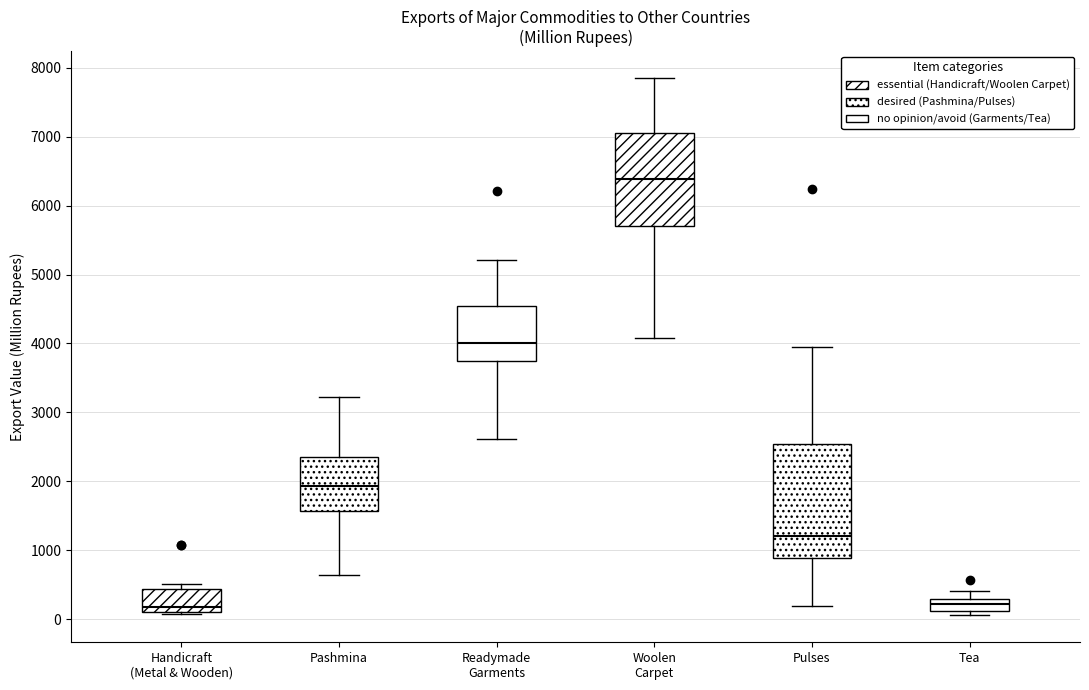

Reading left to right, read every box against the y-axis: the position of its median line, the range the box covers, and the ends of its whiskers. The values are not printed on the chart, so give them approximately, as read against the axis.

Handicraft (Metal & Wooden): median 200, box 100 to 400, whiskers 100 to 500
Pashmina: median 1900, box 1600 to 2400, whiskers 600 to 3200
Readymade Garments: median 4000, box 3700 to 4600, whiskers 2600 to 5200
Woolen Carpet: median 6400, box 5700 to 7100, whiskers 4100 to 7800
Pulses: median 1200, box 900 to 2500, whiskers 200 to 4000
Tea: median 200, box 100 to 300, whiskers 100 (just below the box's lower edge) to 400